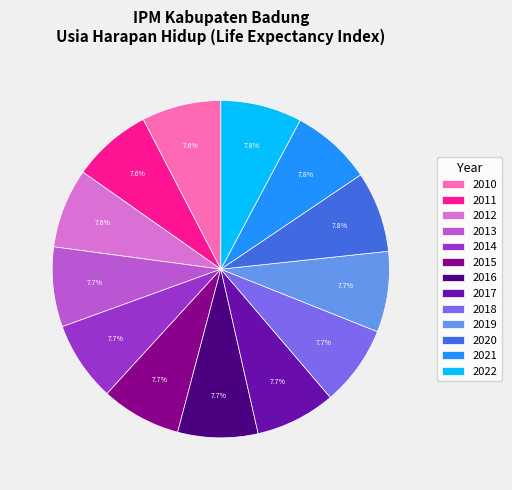

To the nearest percent, what portion does 2015 represent?

8%